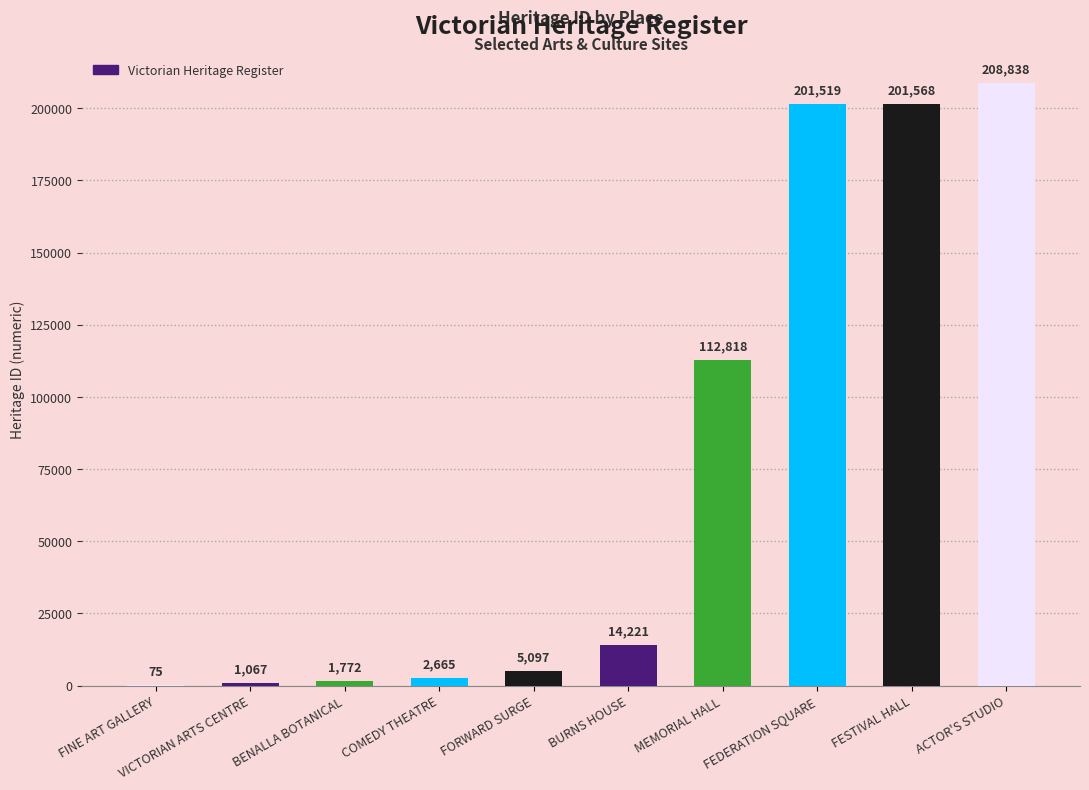

What is the sum of the values at FEDERATION SQUARE and ACTOR'S STUDIO?

410357